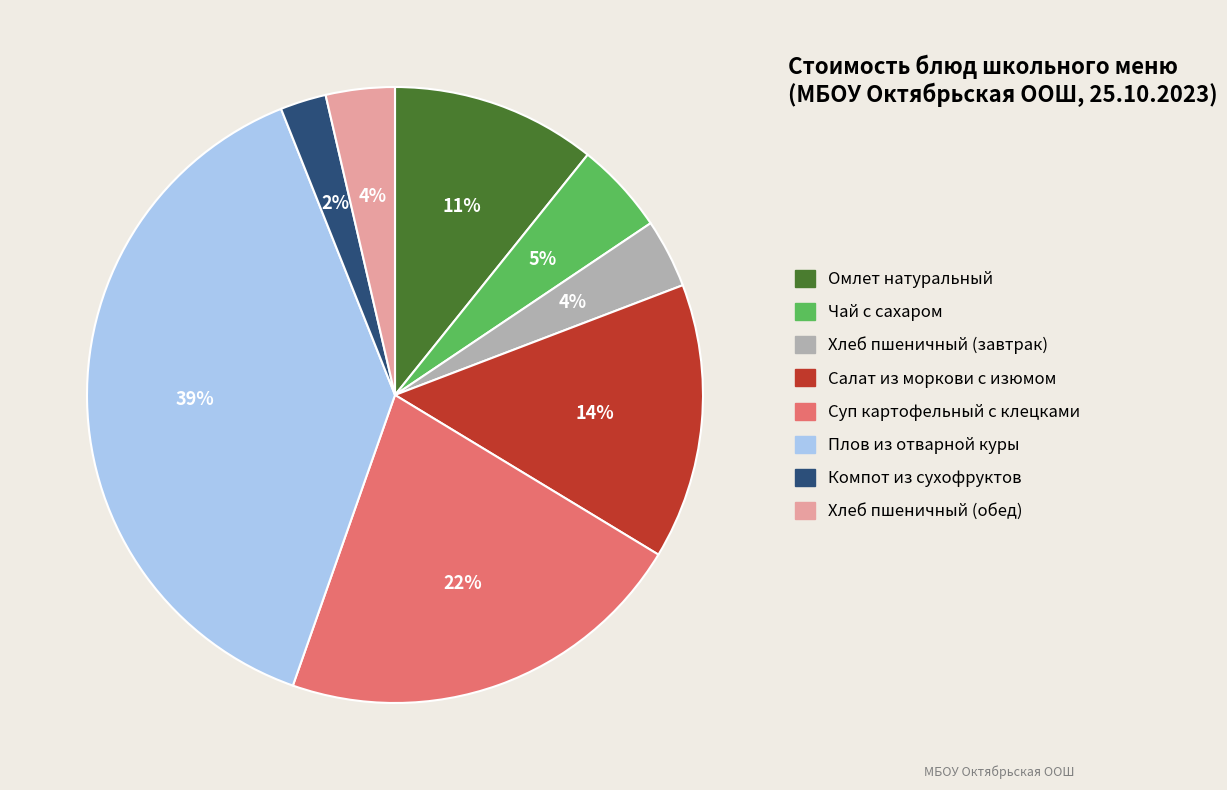

To the nearest percent, what is the average slice percentage?

12%